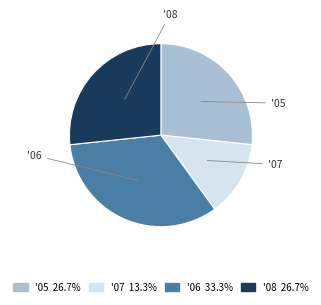

Is there any slice that represents more than half of the pie?

No